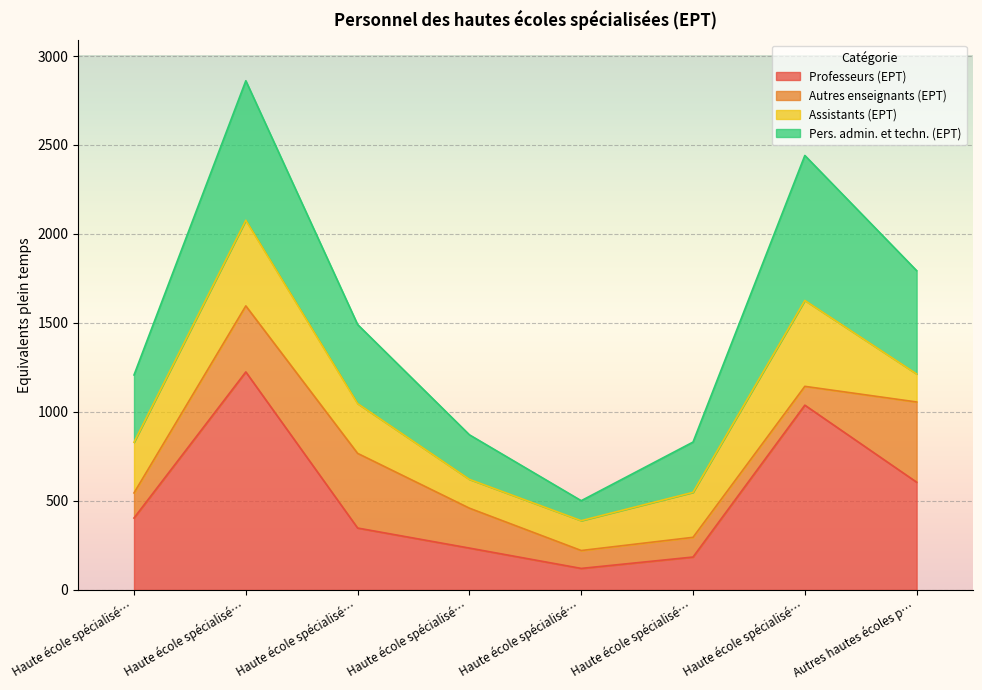

Does the chart display data point markers on the line(s)?

No